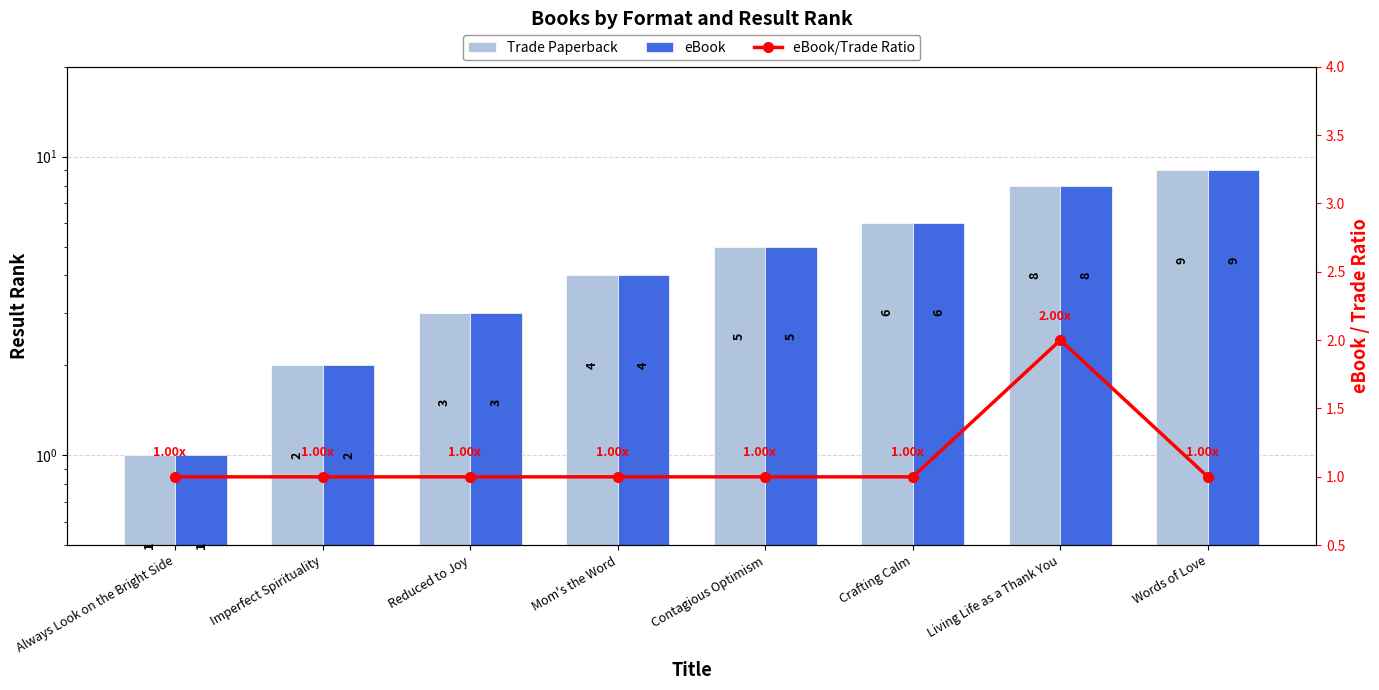

Reading left to right, transcribe all the data shown in this chart.

Trade Paperback: 1	2	3	4	5	6	8	9
eBook: 1	2	3	4	5	6	8	9
eBook/Trade Ratio: 1	1	1	1	1	1	2	1